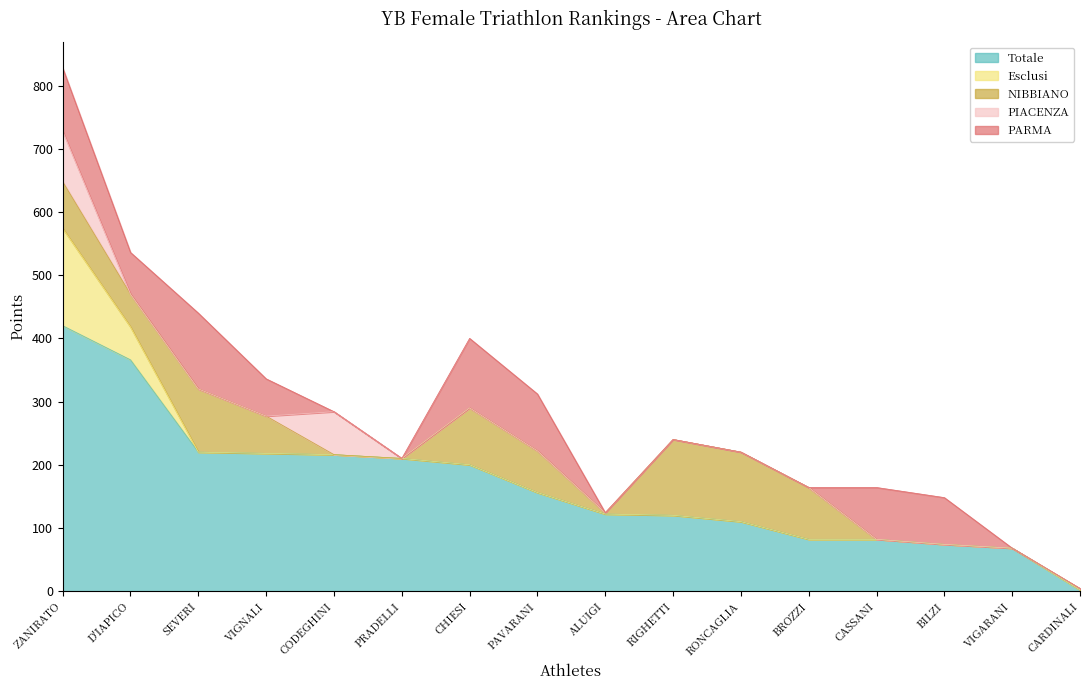

True or false: Totale and PIACENZA intersect in this chart.

False